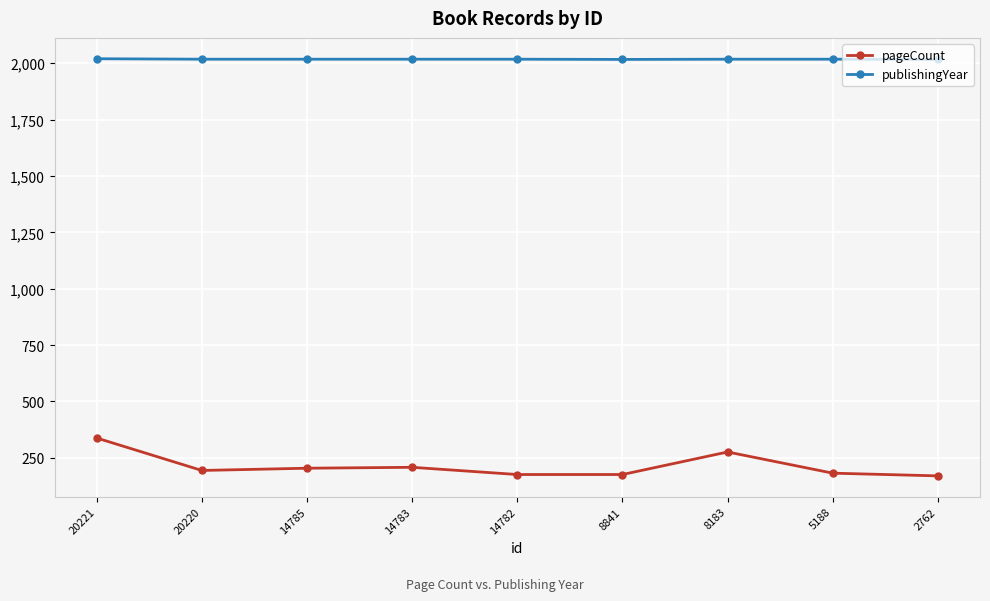

Read the pageCount value at 14785, to the nearest 50.

200